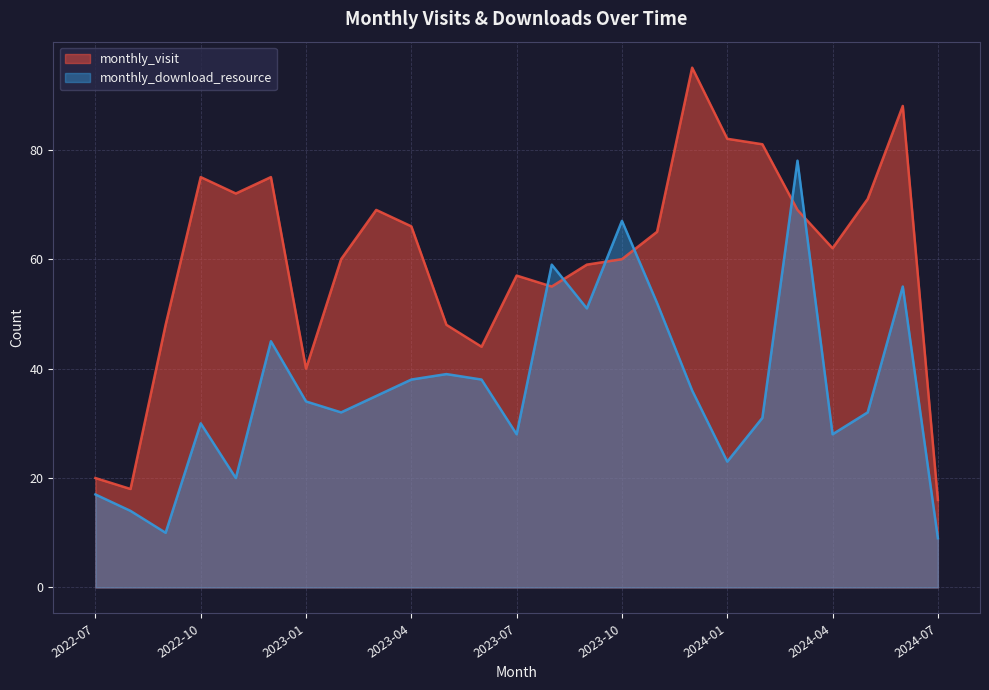

In monthly_visit, how many points are lower than both neighbors (excluding endpoints)?

6